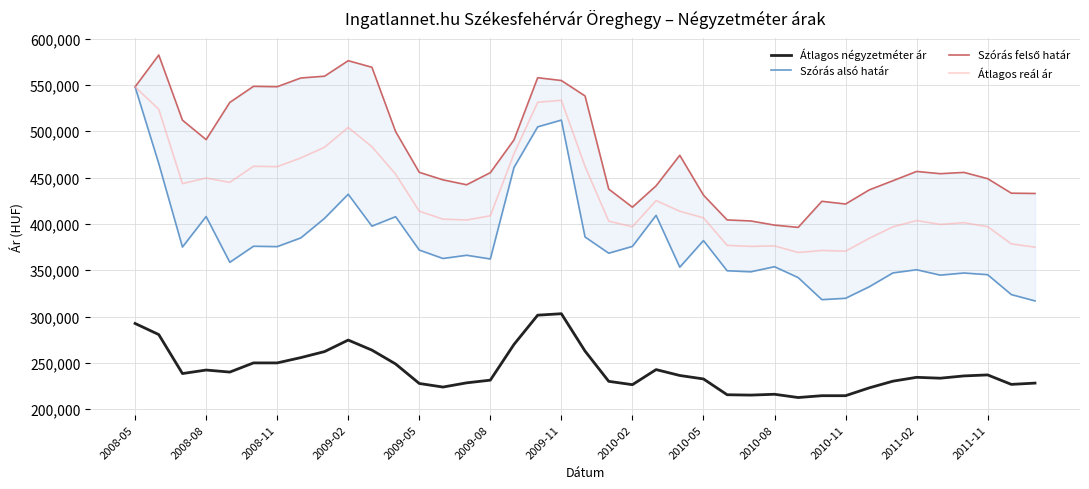

How many data points in Szórás felső határ are above 455520?

19